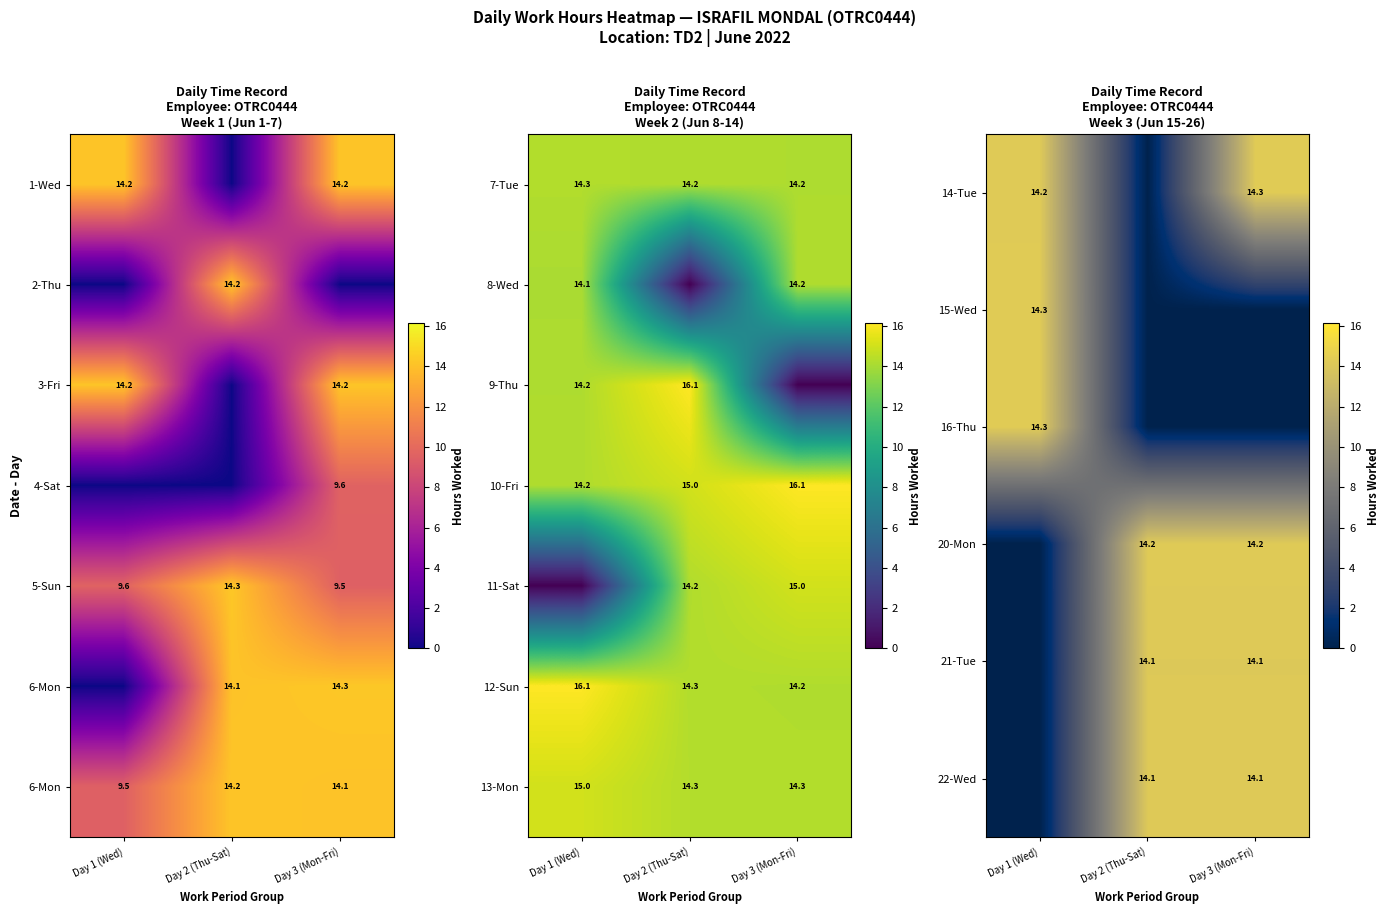

What is the maximum value for 13-Mon?

15.0